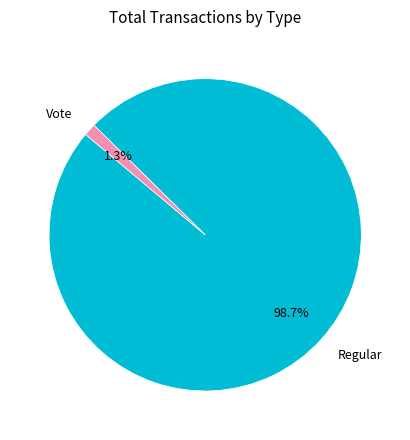

Which has a higher value, Regular or Vote?

Regular